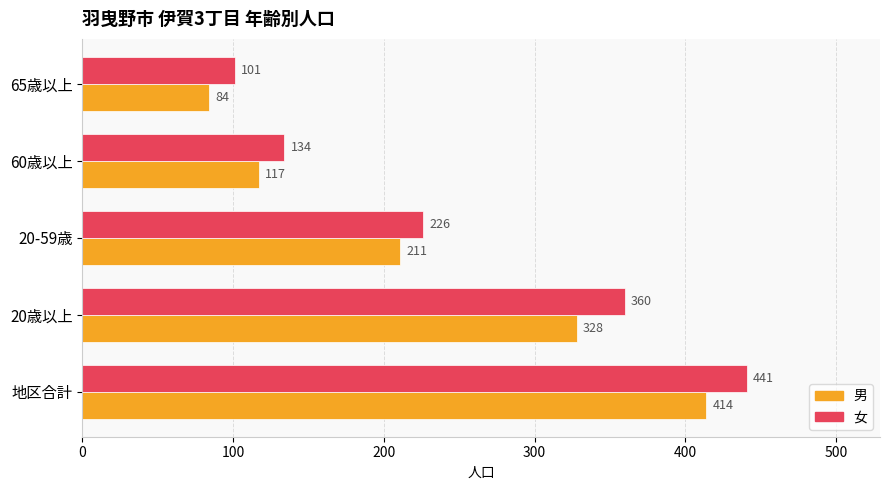

Rank the series by their average value, from highest to lowest.

女, 男